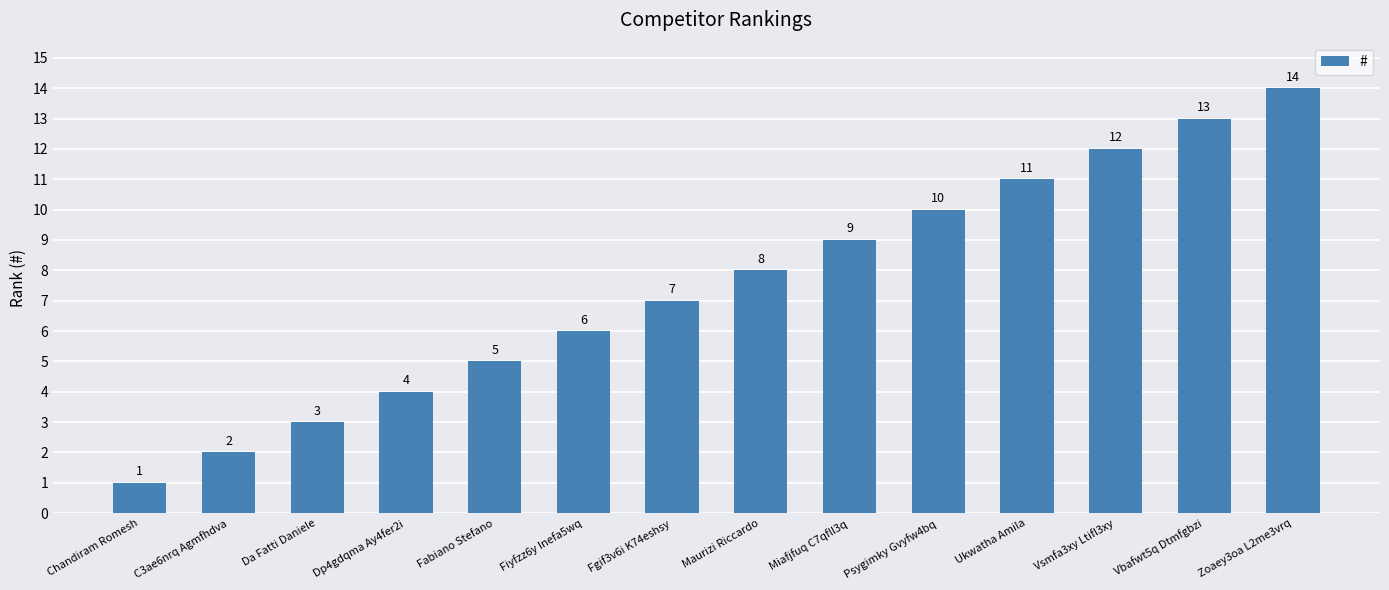

How many values are below 8?

7